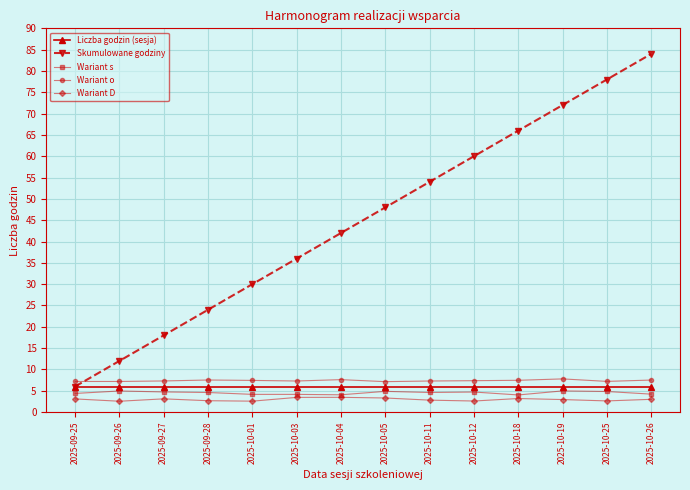

How many series are shown in this chart?

5